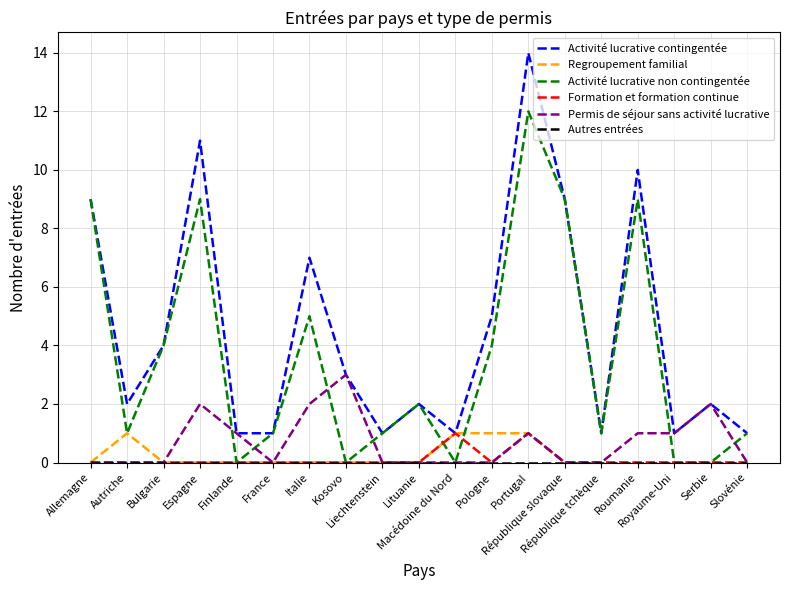

What is the maximum value for Permis de séjour sans activité lucrative?

3